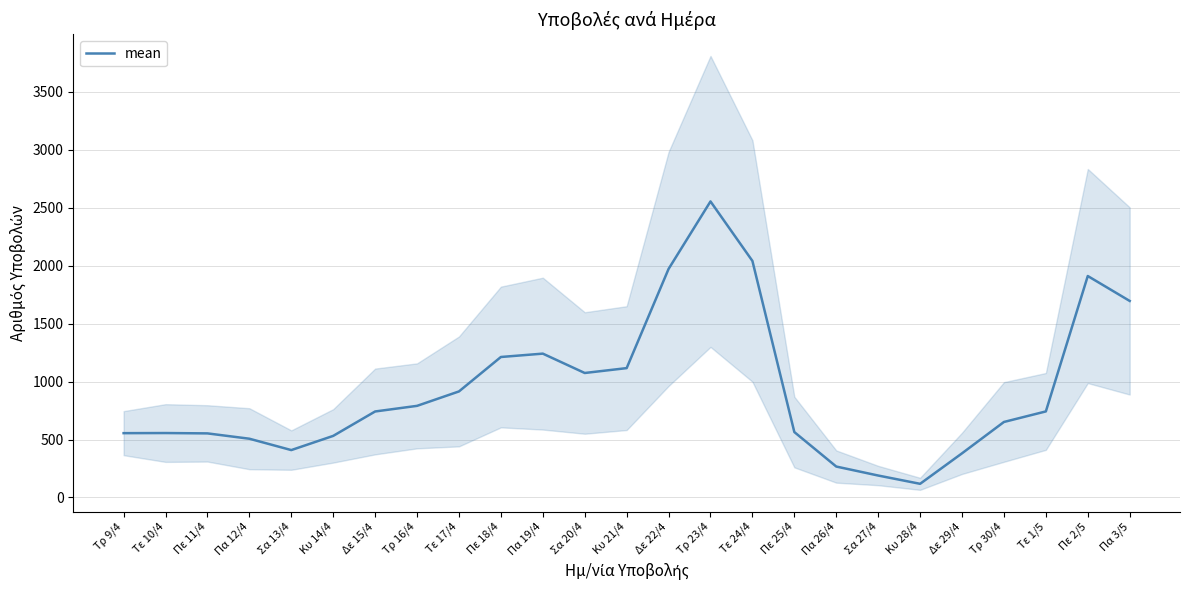

Reading right to left, what are all the values shown in this chart?

Πα 3/5=1695.5	Πε 2/5=1910.5	Τε 1/5=742.5	Τρ 30/4=651.5	Δε 29/4=381.0	Κυ 28/4=118.0	Σα 27/4=189.5	Πα 26/4=267.0	Πε 25/4=564.5	Τε 24/4=2040.5	Τρ 23/4=2554.0	Δε 22/4=1971.5	Κυ 21/4=1116.0	Σα 20/4=1074.0	Πα 19/4=1241.0	Πε 18/4=1212.0	Τε 17/4=915.0	Τρ 16/4=790.5	Δε 15/4=742.0	Κυ 14/4=531.5	Σα 13/4=409.0	Πα 12/4=507.0	Πε 11/4=553.0	Τε 10/4=556.0	Τρ 9/4=555.0